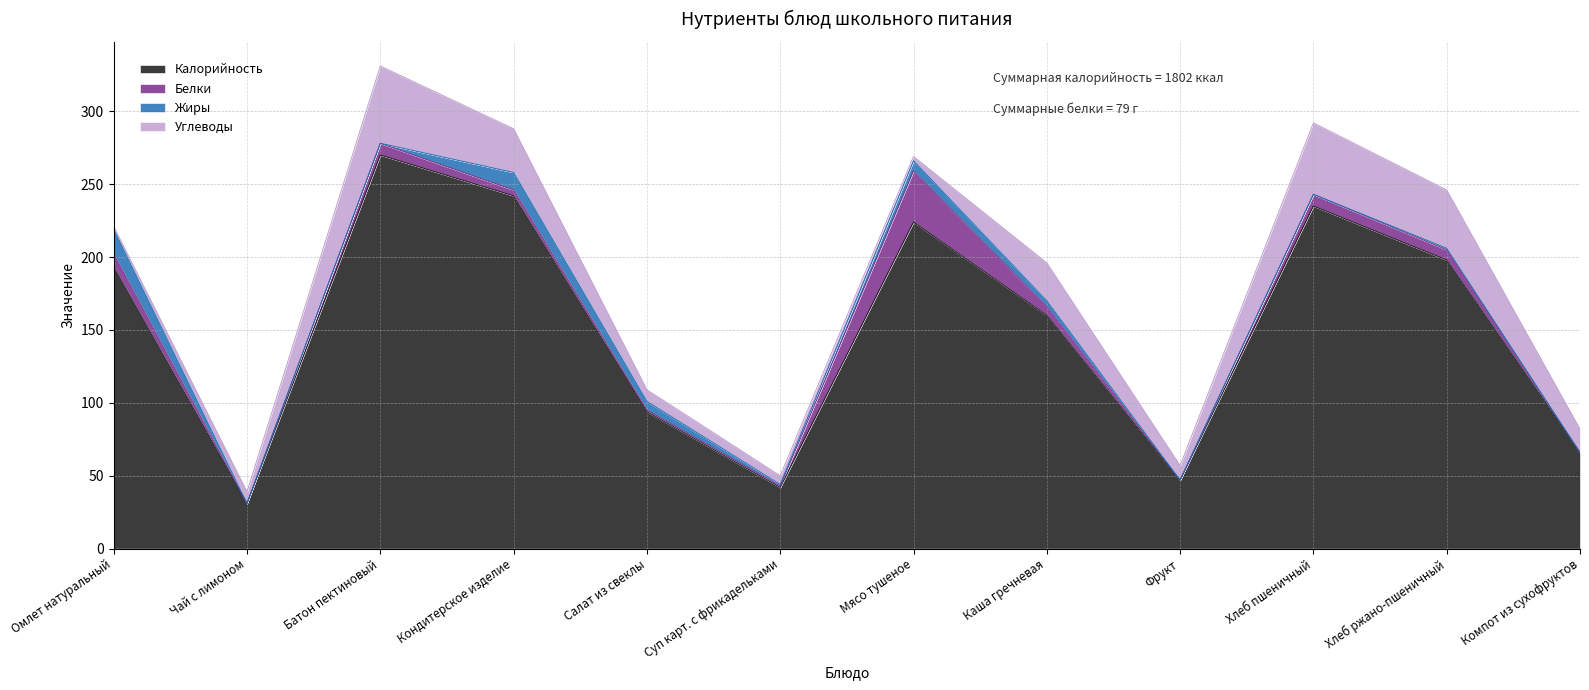

Which series has the widest spread of values?

Калорийность